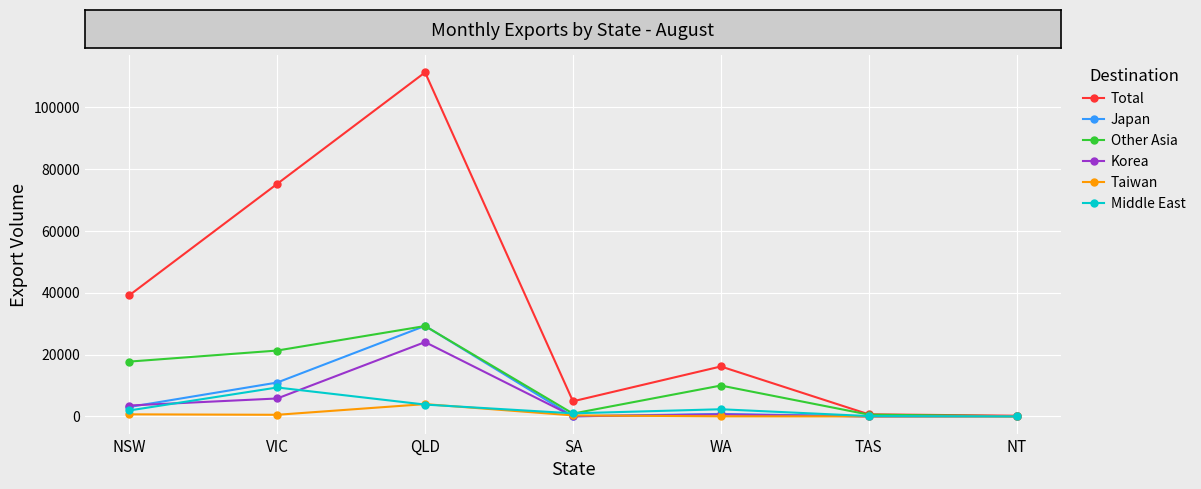

At which category does Other Asia reach its first local peak?

QLD